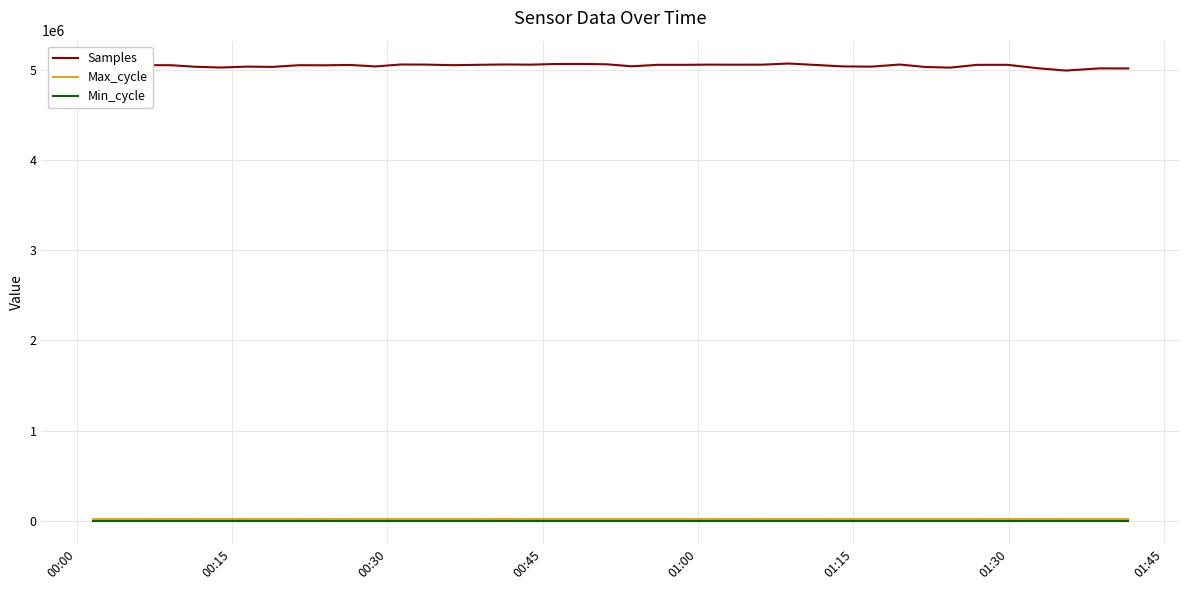

Which series has the largest total across all categories?

Samples